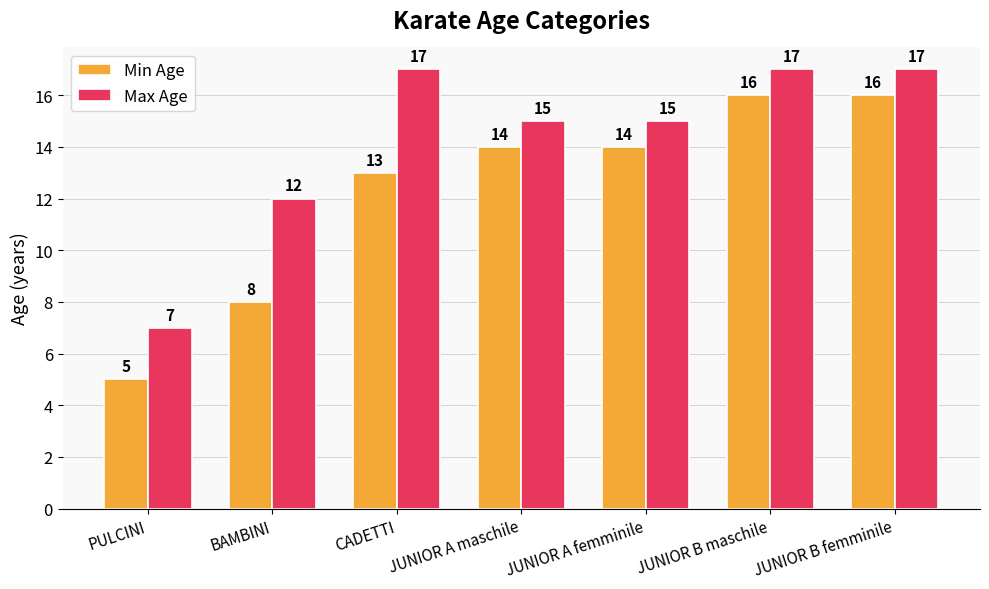

How many groups of bars are there?

7